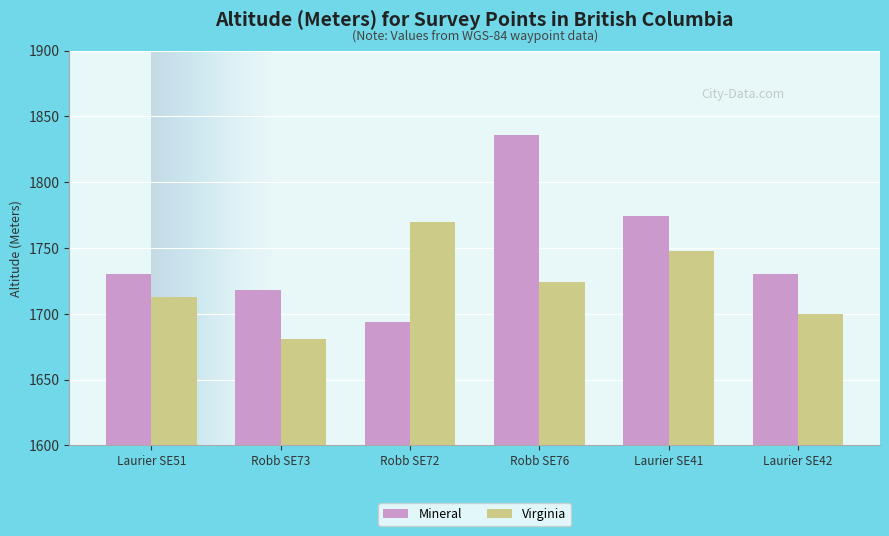

At how many categories does at least one series exceed 1700?

6